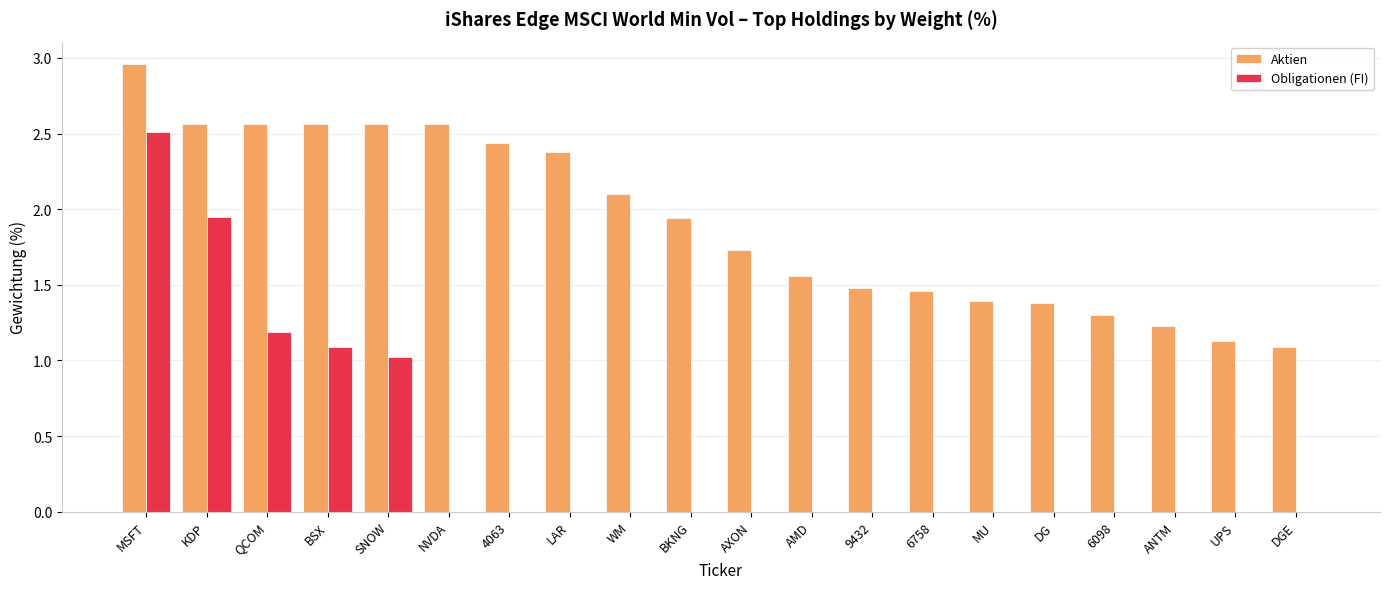

Which category has the highest value across all series?

MSFT